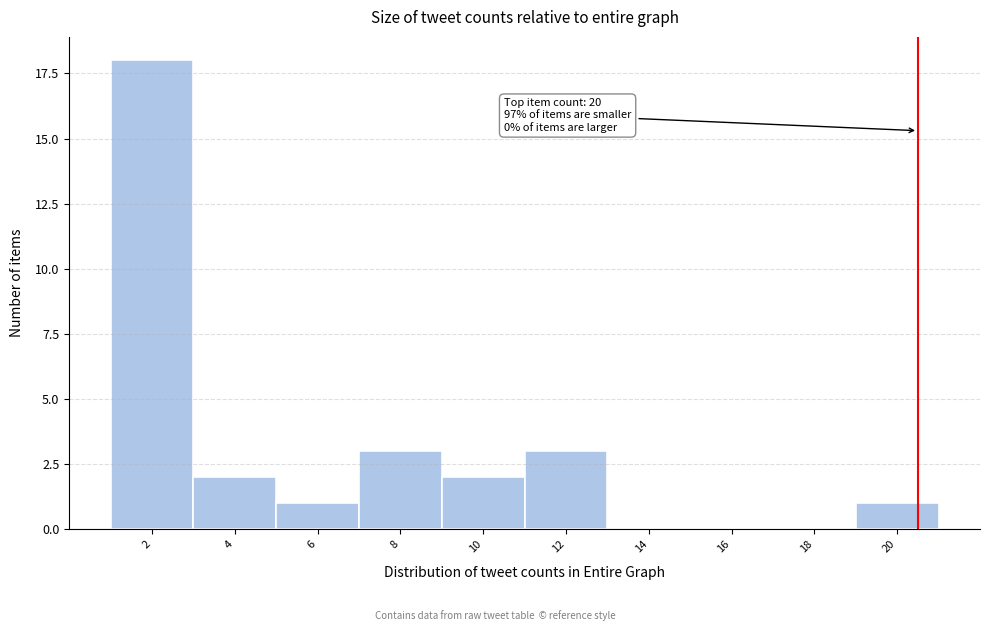

Reading right to left, what are all the values shown in this chart?

20=1	18=0	16=0	14=0	12=3	10=2	8=3	6=1	4=2	2=18